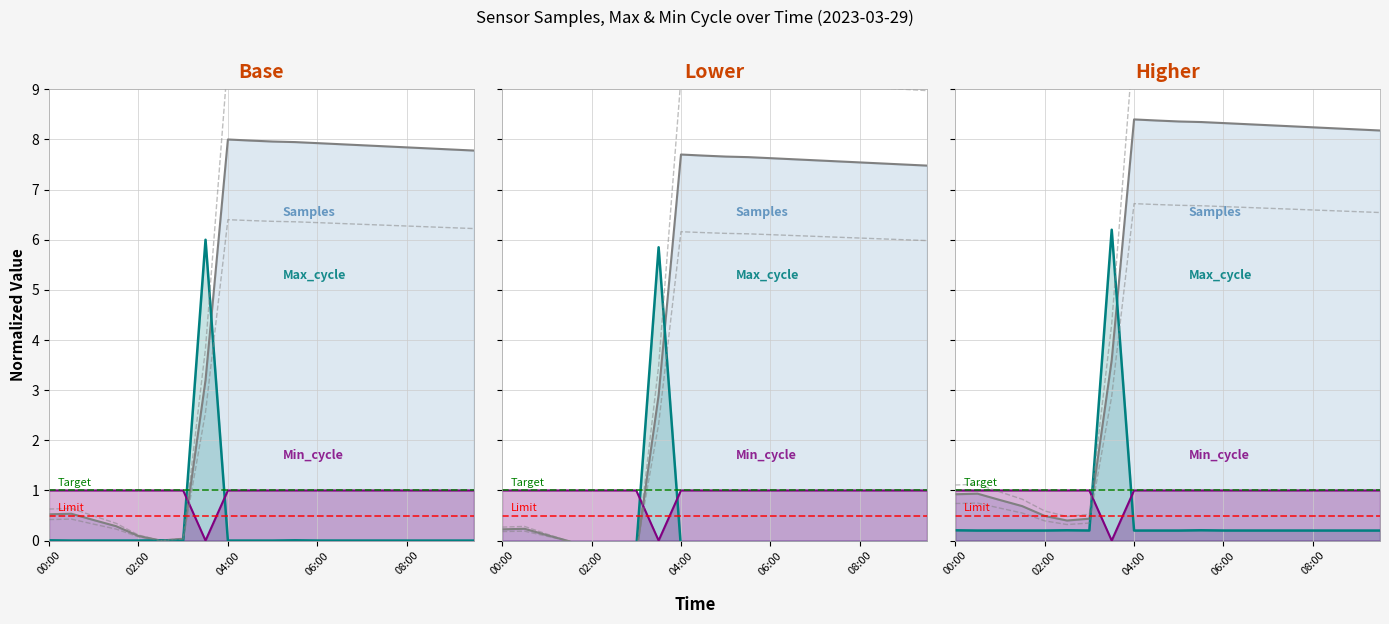

Rank the series by their maximum value, from lowest to highest.

Min_cycle, Max_cycle, Samples